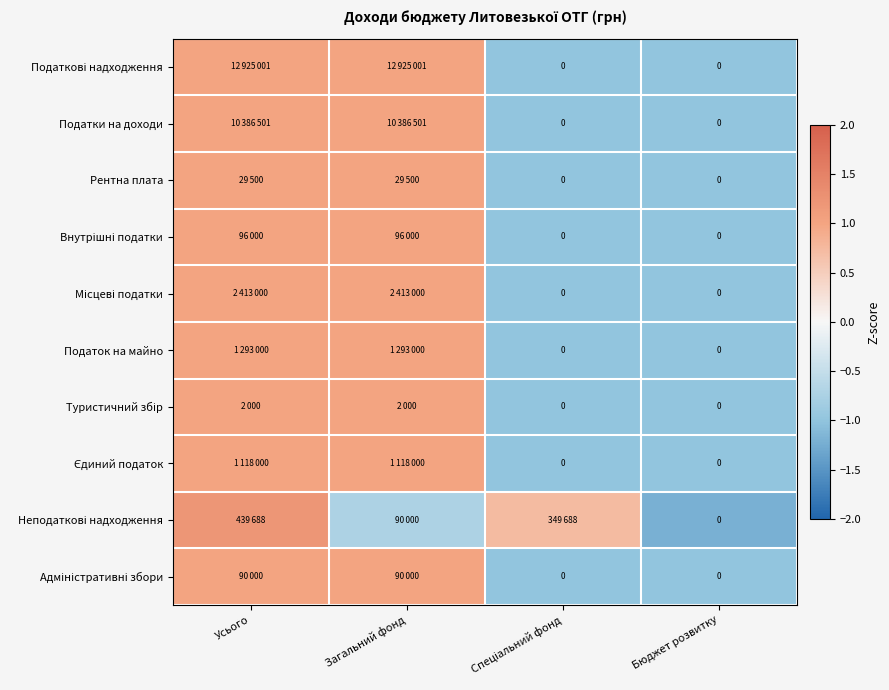

Is the value of Рентна плата at Усього greater than the value of Адміністративні збори at Усього?

No